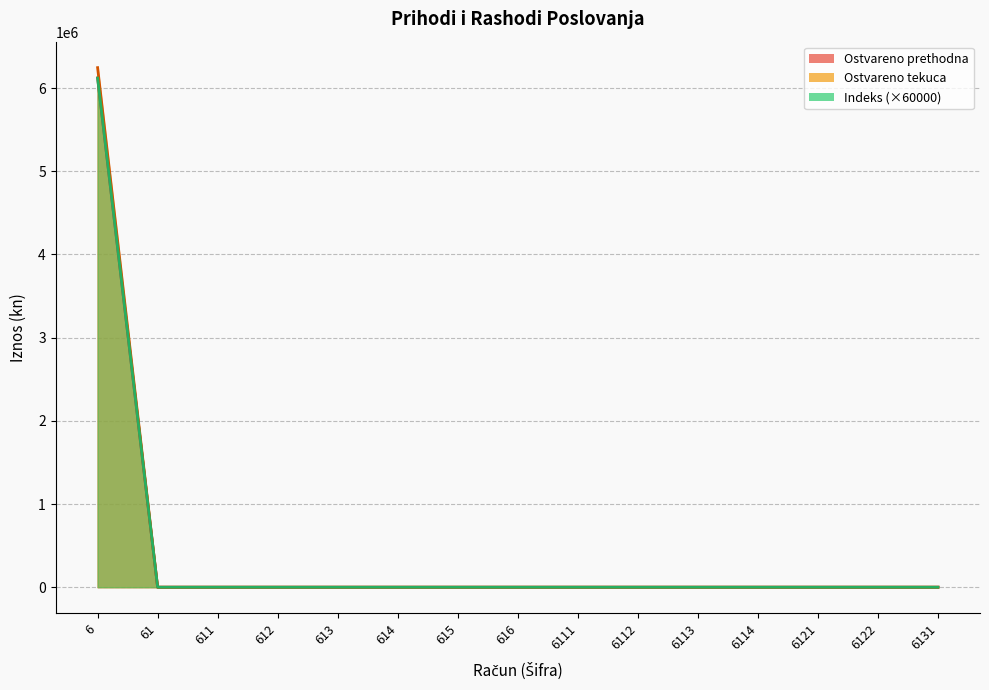

True or false: Indeks and Ostvareno tekuca intersect in this chart.

False